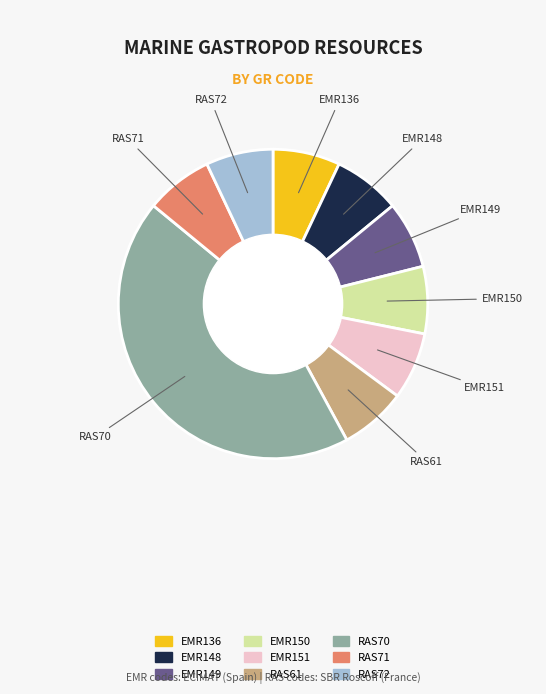

How many slices are in this pie chart?

9